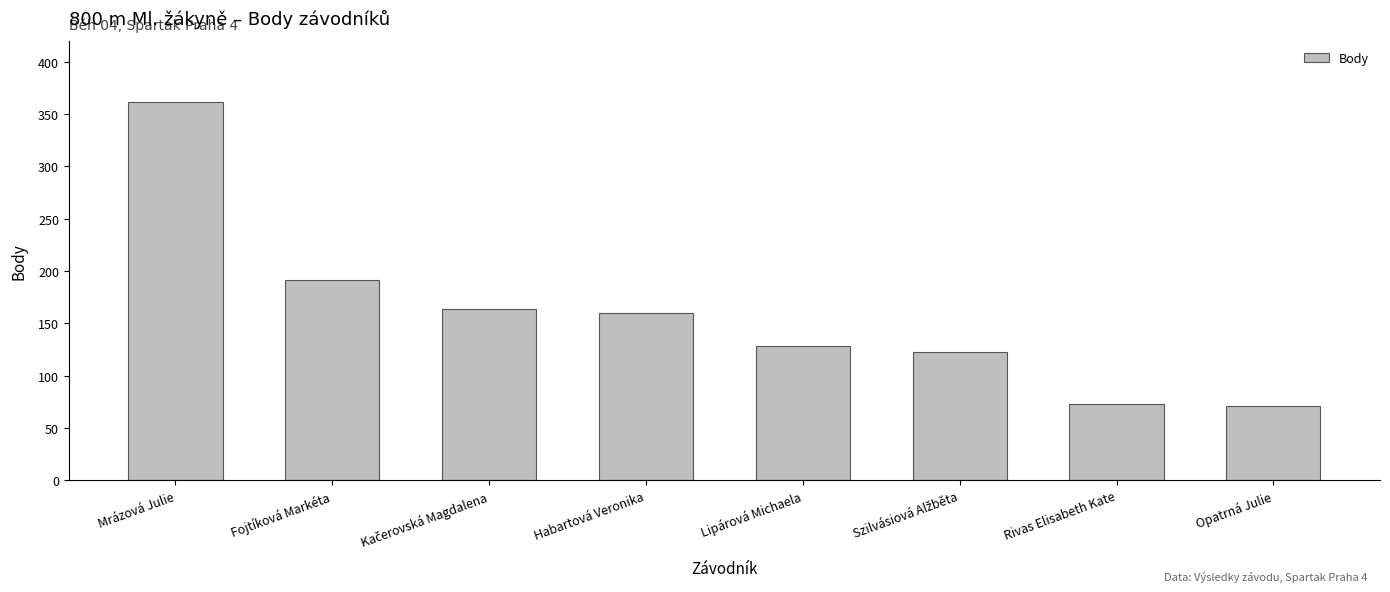

What is the greatest value displayed?

361